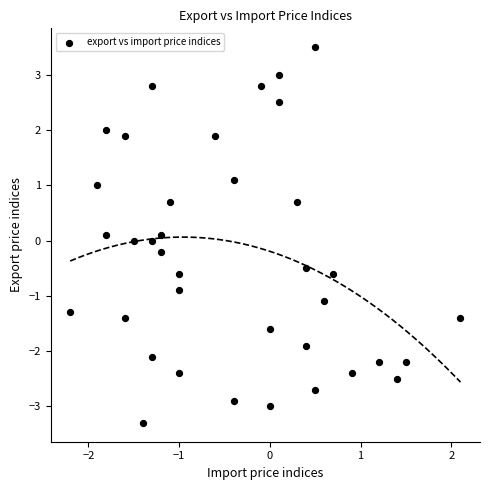

What is the range of X values (max minus min)?

4.3